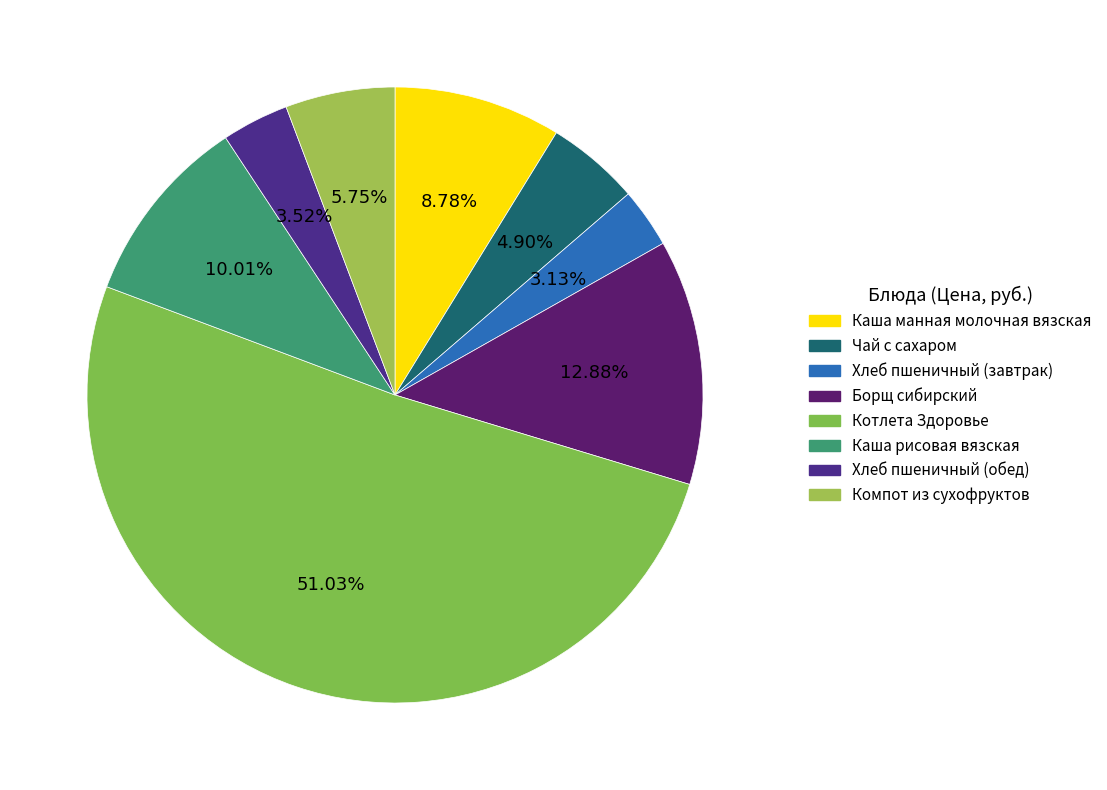

To the nearest percent, what is the difference between the Борщ сибирский and Хлеб пшеничный (завтрак) slice percentages?

10%